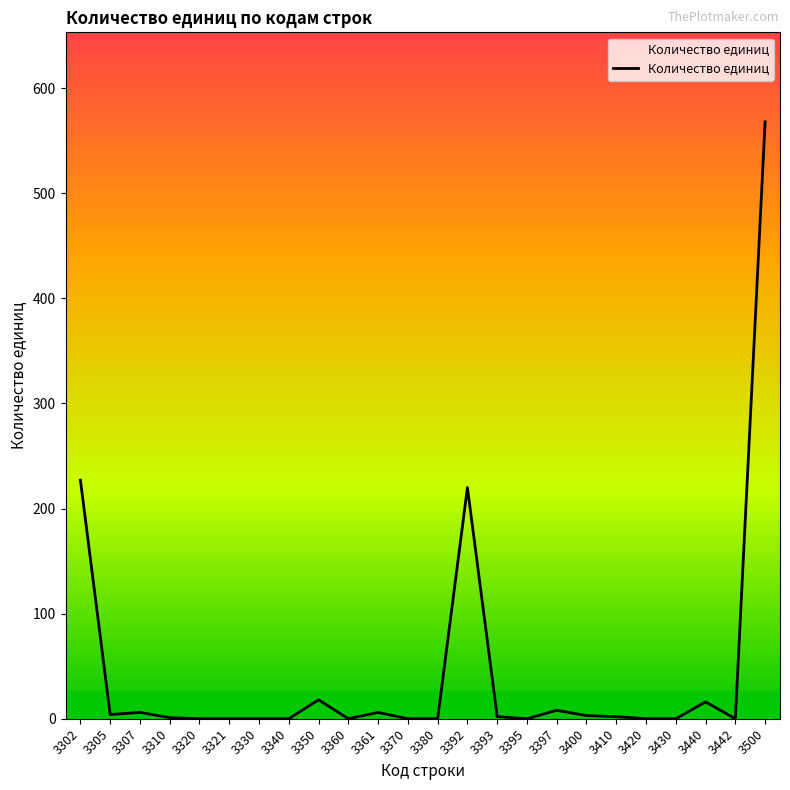

What is the difference between the maximum and minimum values?

568